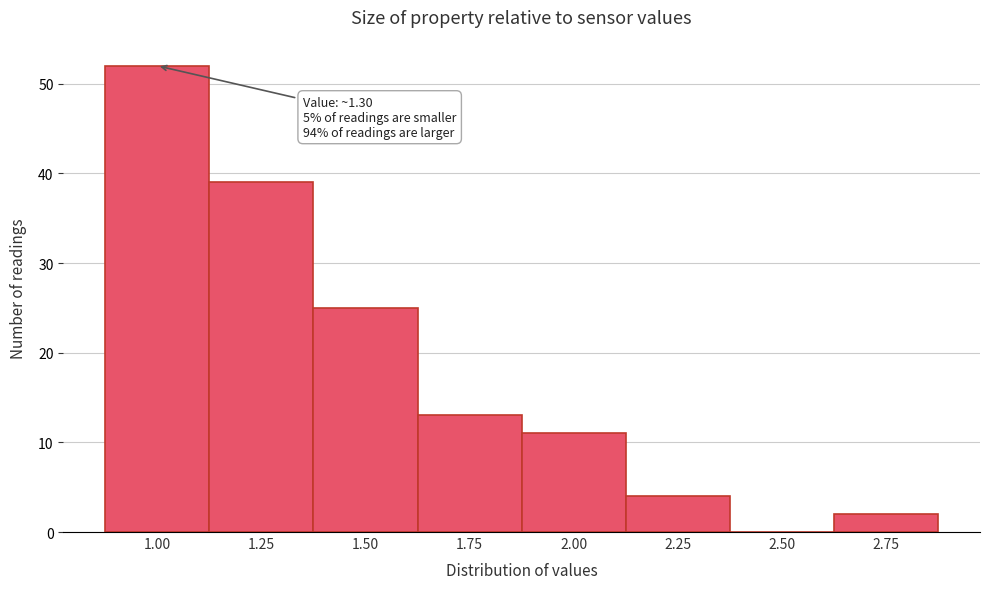

Reading left to right, what are all the values shown in this chart?

1.00=52	1.25=39	1.50=25	1.75=13	2.00=11	2.25=4	2.50=0	2.75=2